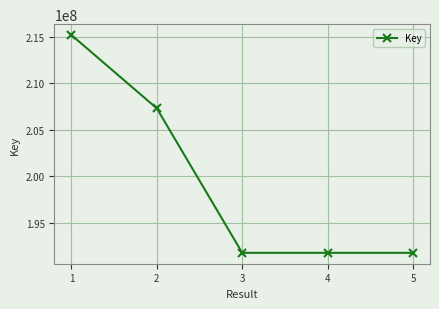

What is the value of the 5th point from the left?

191750811